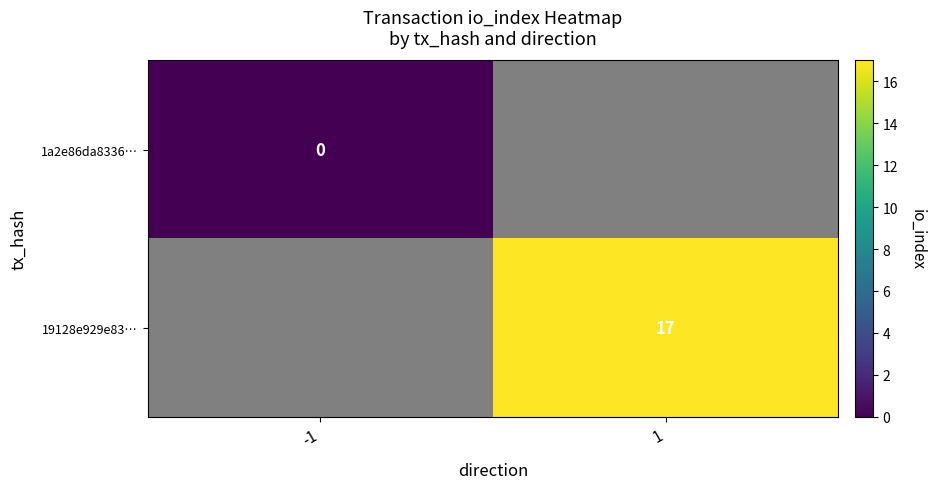

At which label is 1a2e86da8336… closest to 0?

-1